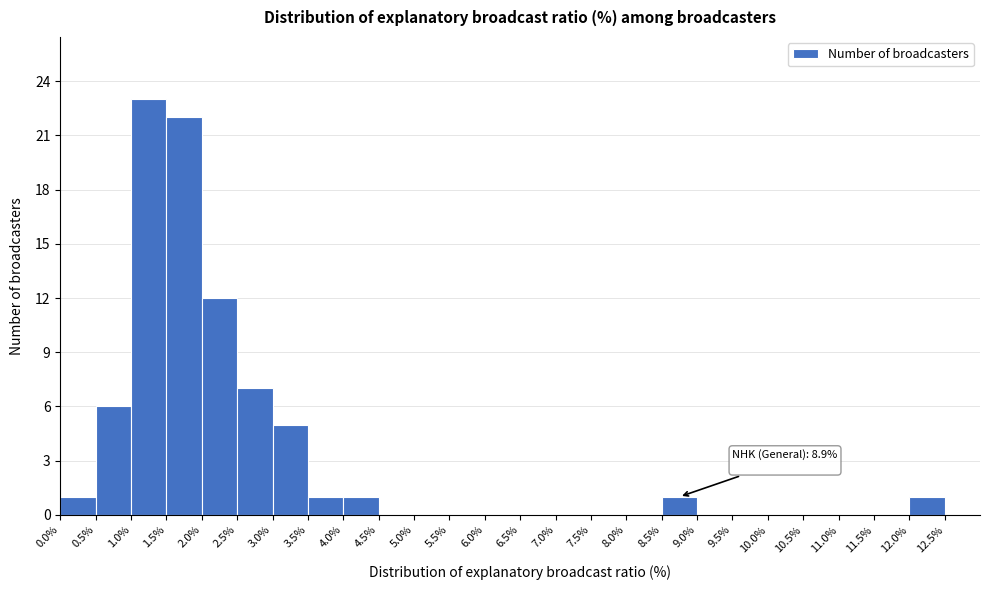

Which range on the x-axis has the tallest bar?

1.0 to 1.5